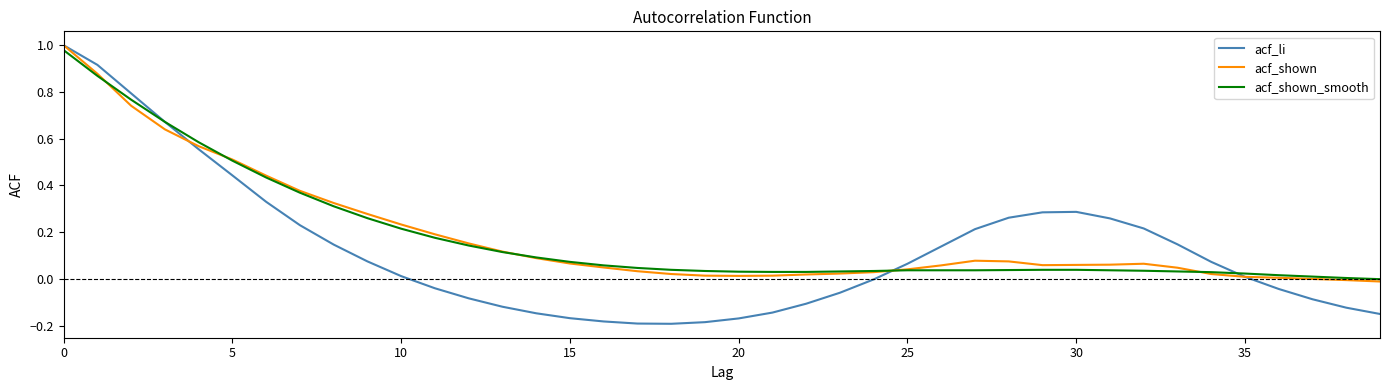

Which series has the largest range (max minus min)?

acf_li